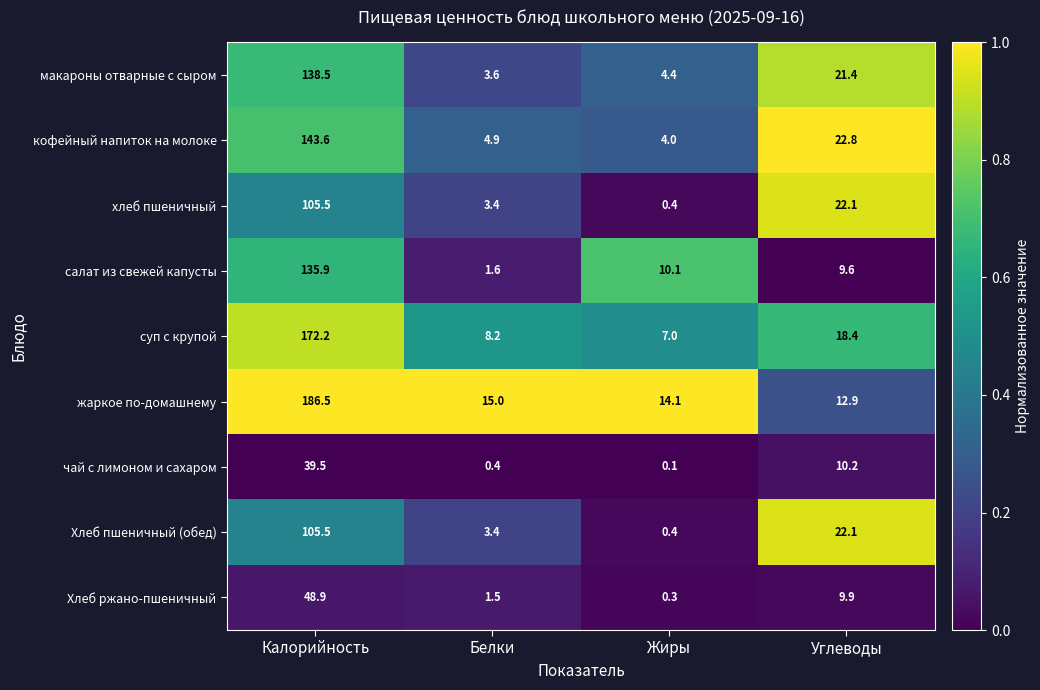

What is the sum of all макароны отварные с сыром values?

167.9